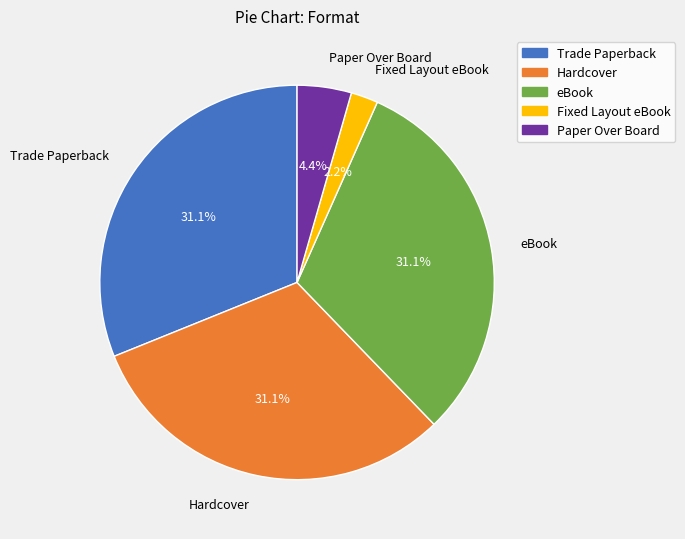

What is the smallest slice in the pie chart?

Fixed Layout eBook